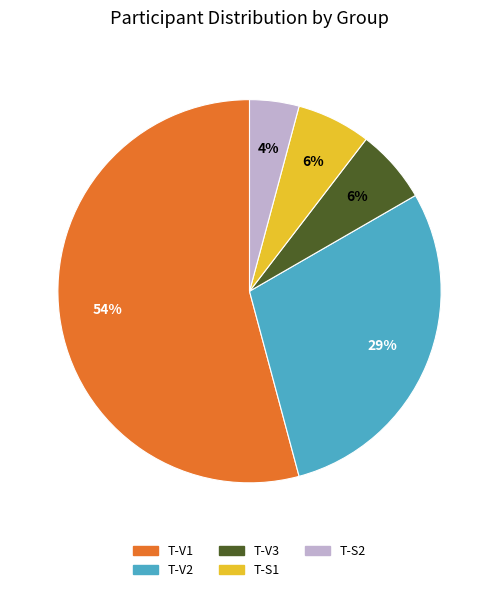

Is there any slice that represents more than half of the pie?

Yes